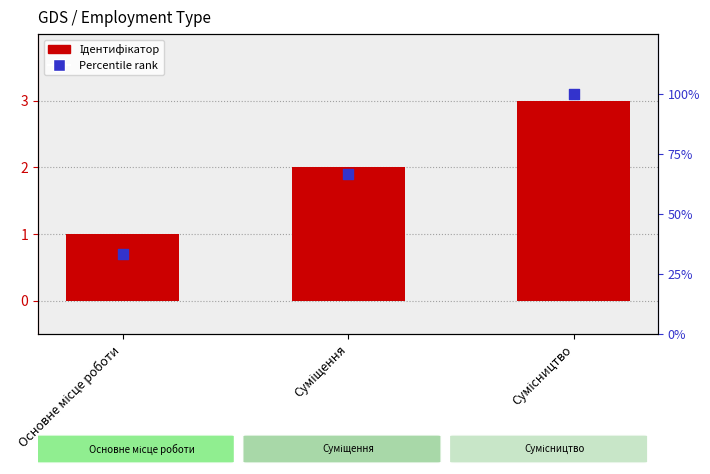

Which series has the widest spread of Y values?

Percentile rank